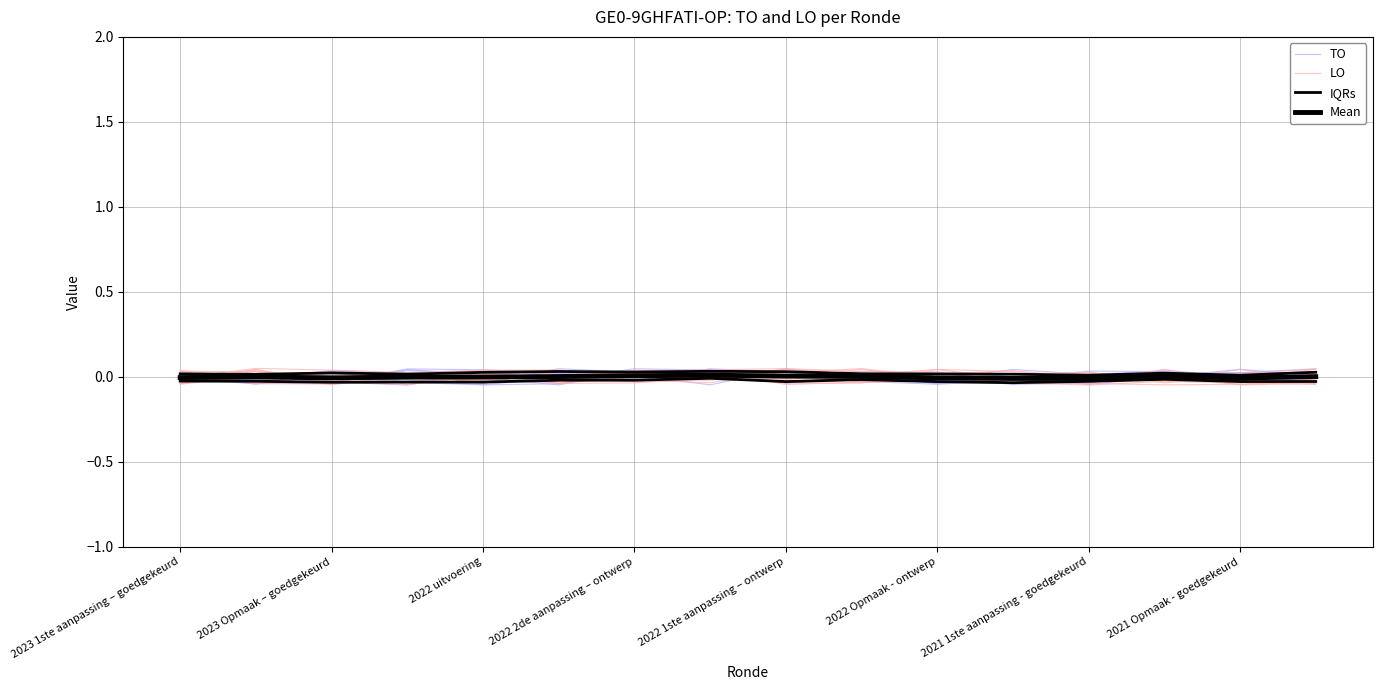

Which series has the largest total across all categories?

TO